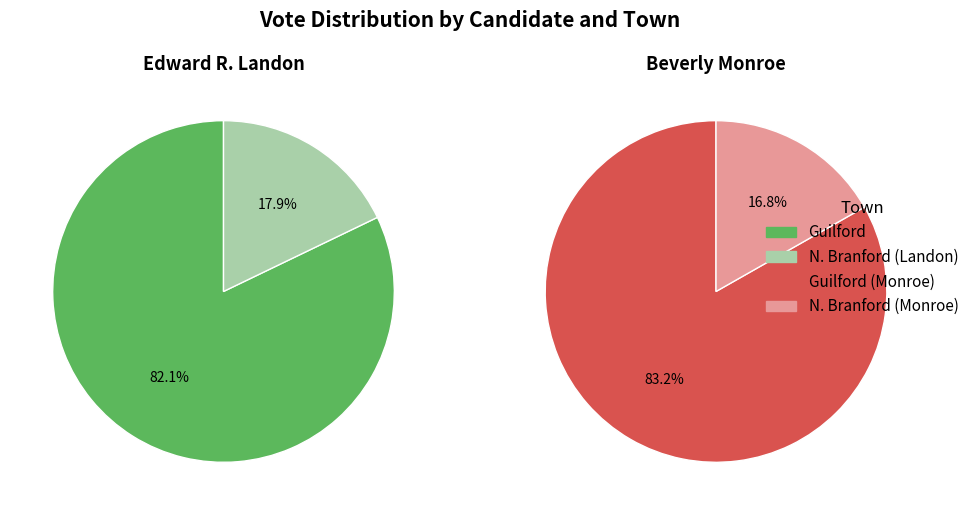

The N. Branford slice represents 18% of the pie. True or false?

True